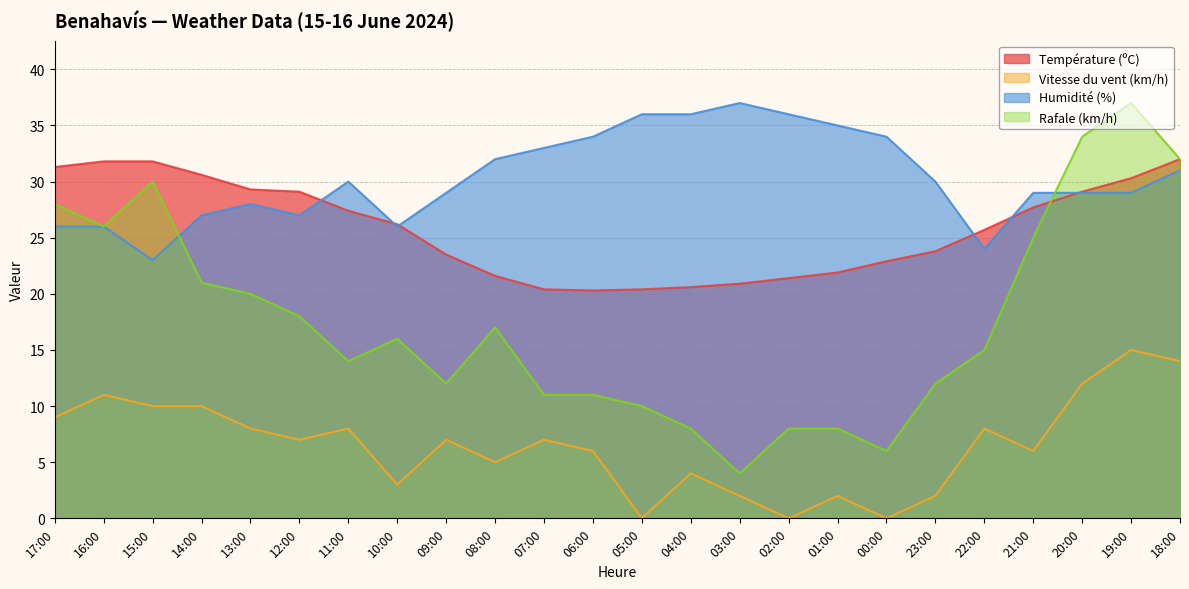

What is the difference between the second highest and minimum values in the Humidité (%) series?

13.0